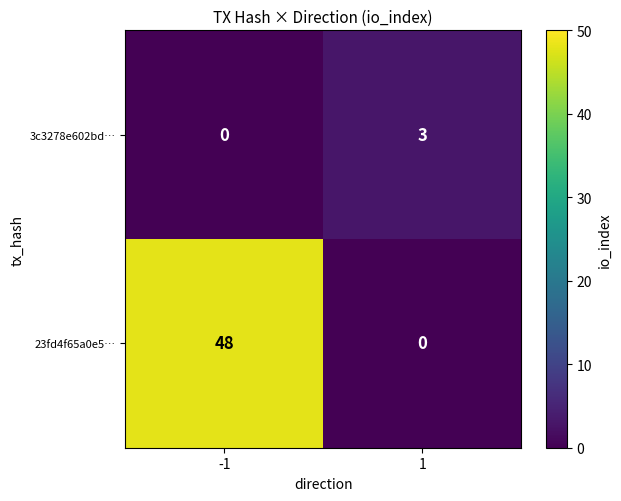

How many data points does each series have?

2